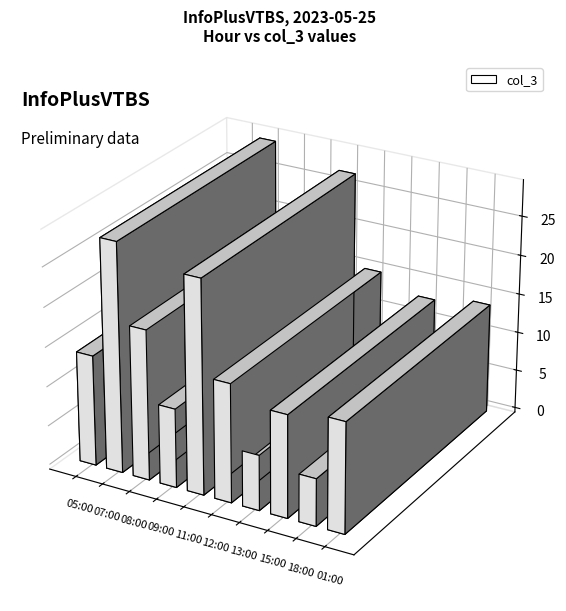

What is the greatest value displayed?

29